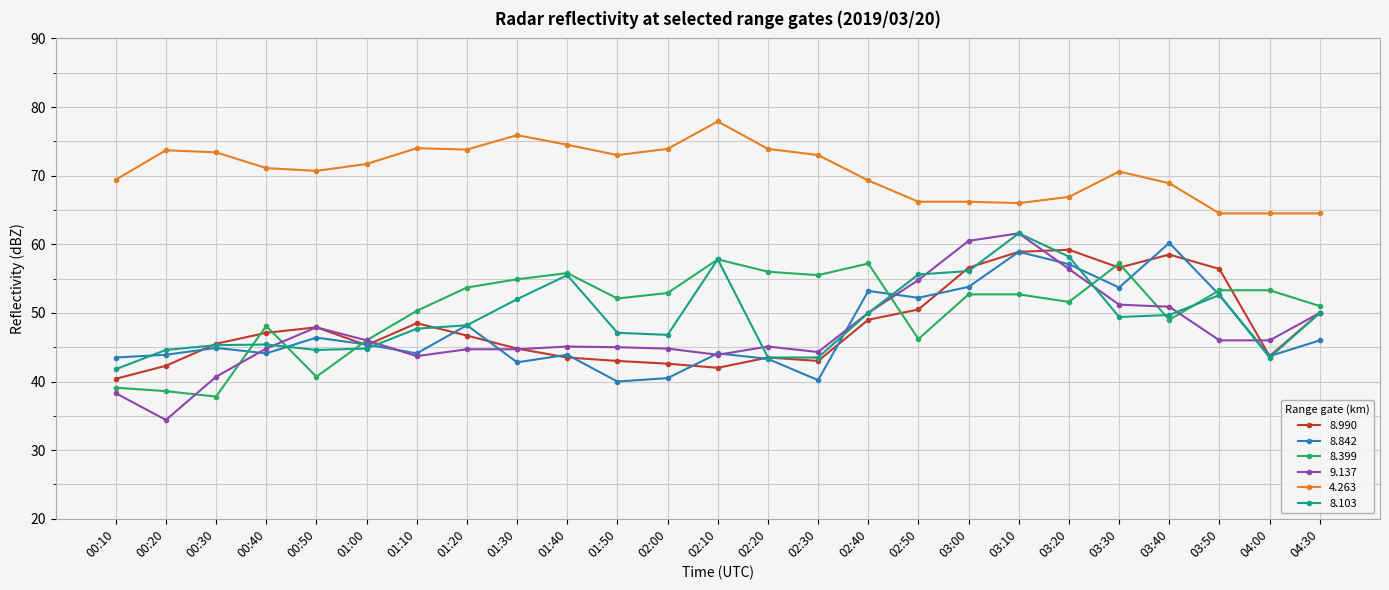

What is the average value of the 4.263 series?

70.7